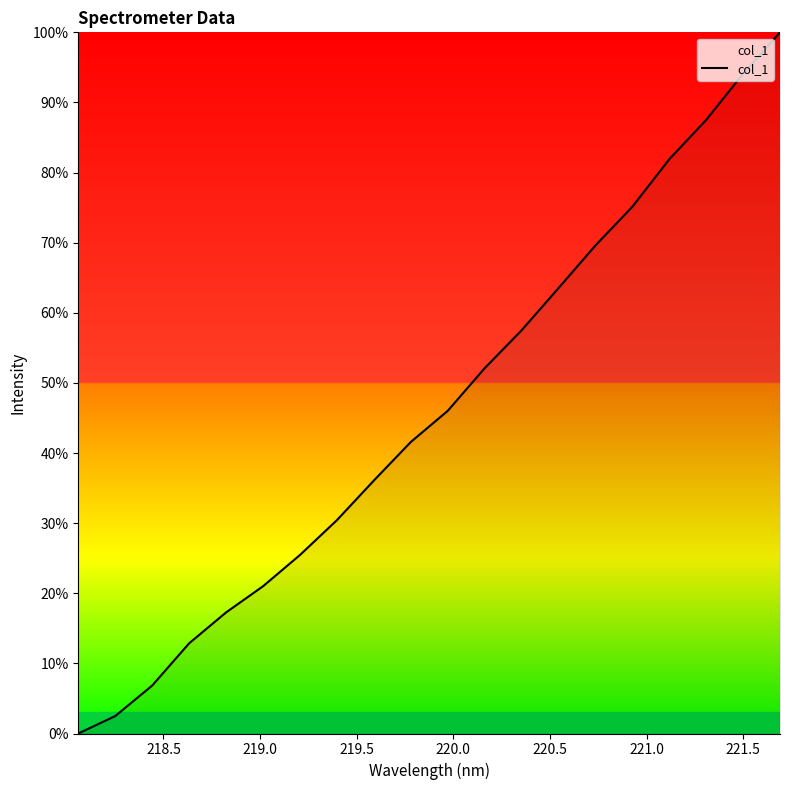

Count the number of values greater than 46.

10